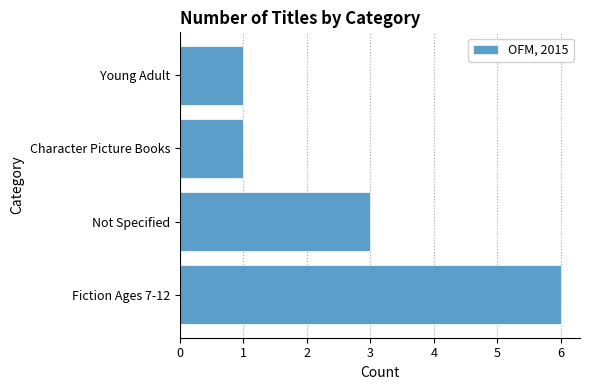

What is the difference between the maximum and minimum values?

5